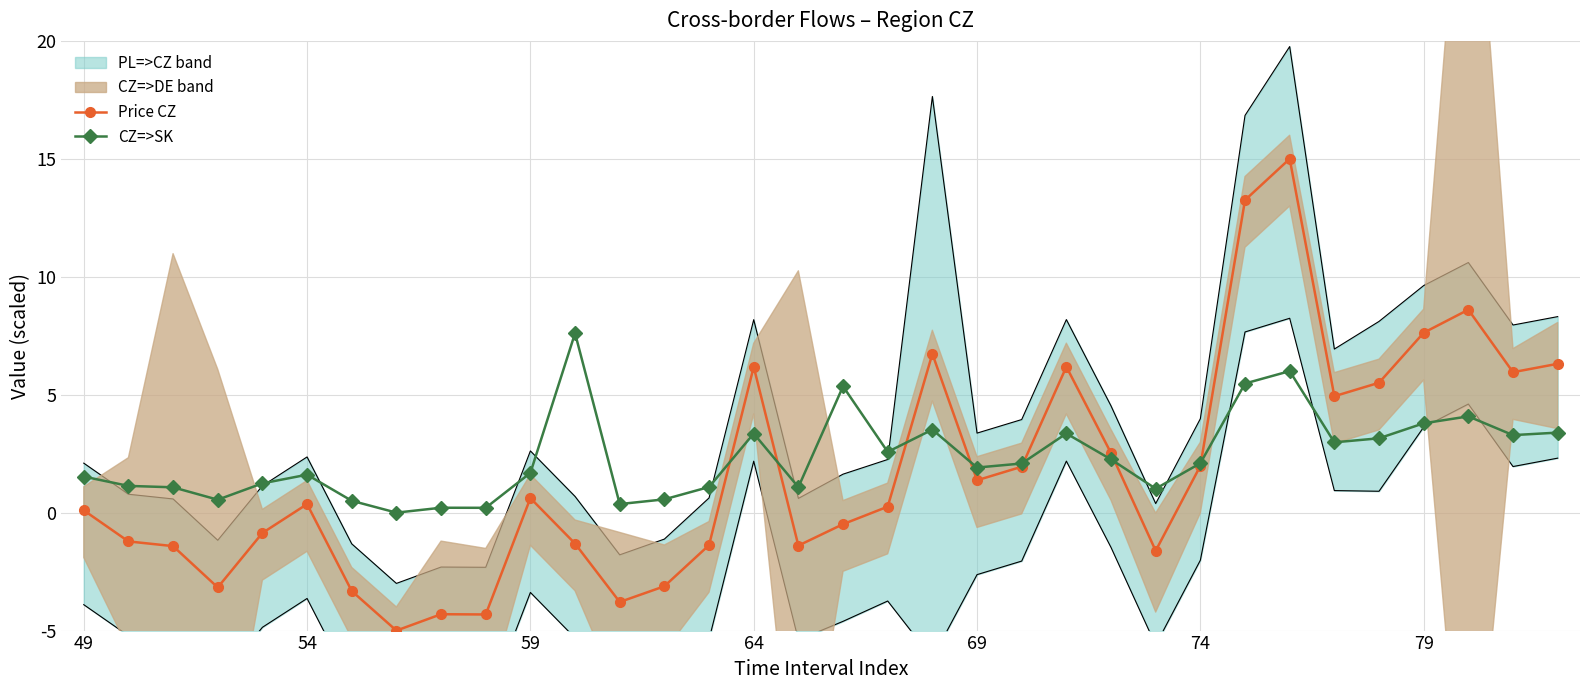

How many data points in CZ=>SK are above 2?

17